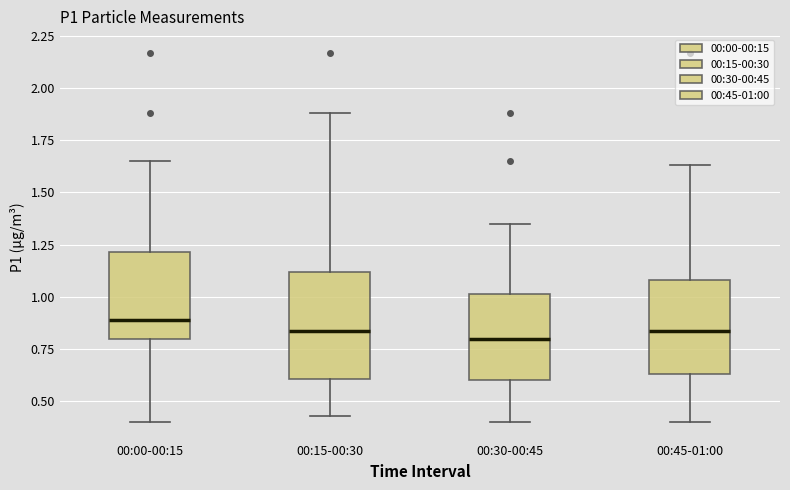

Which box is the tallest, from its lower edge to its upper edge?

00:15-00:30